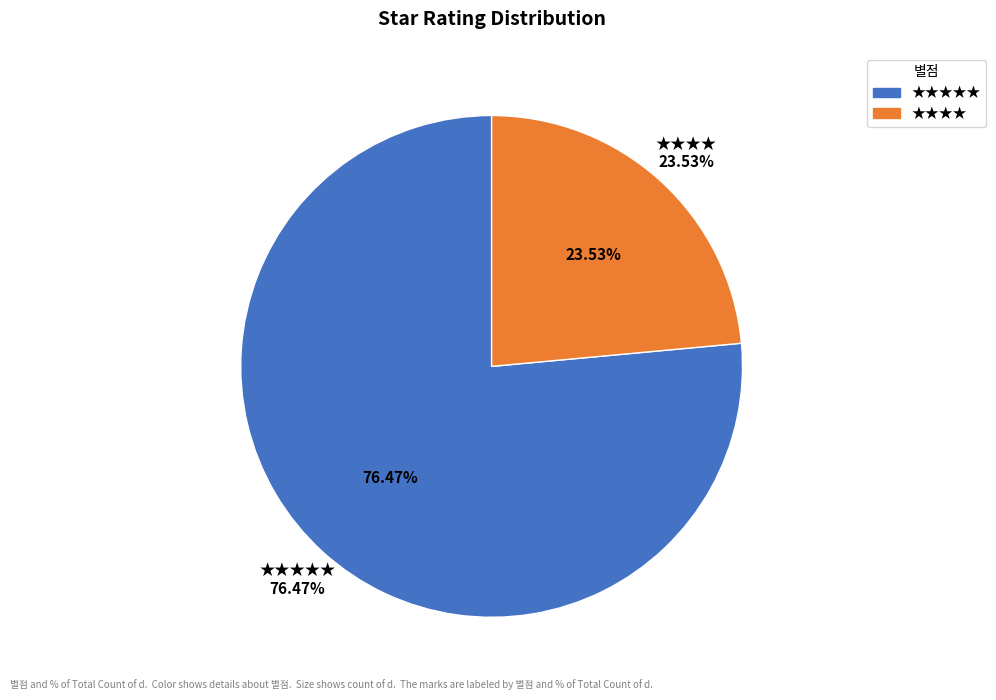

Does any single category account for the majority?

Yes